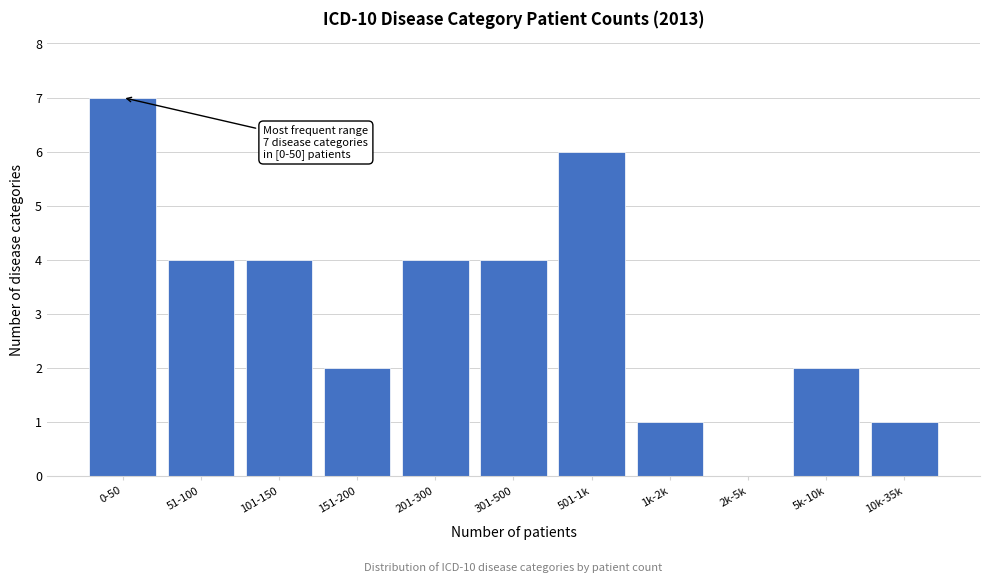

Reading left to right, transcribe all the data shown in this chart.

0-50=7	51-100=4	101-150=4	151-200=2	201-300=4	301-500=4	501-1k=6	1k-2k=1	2k-5k=0	5k-10k=2	10k-35k=1